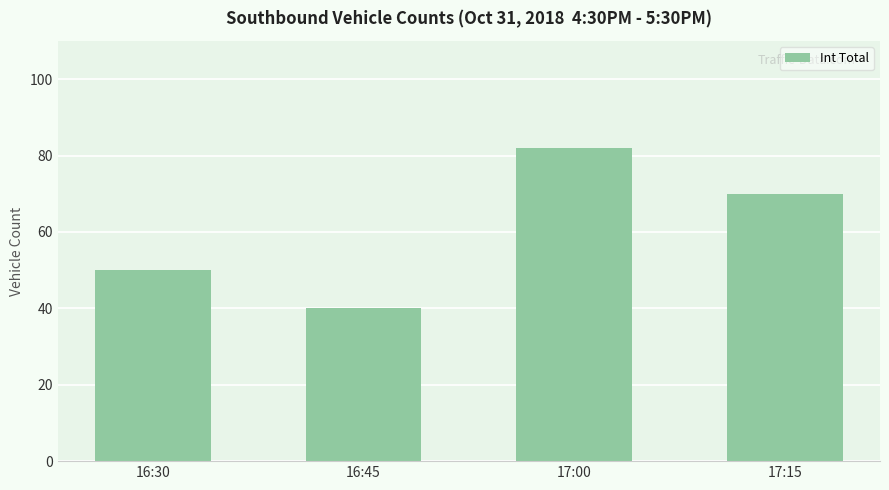

The chart shows a value of 56 at 16:45. True or false?

False